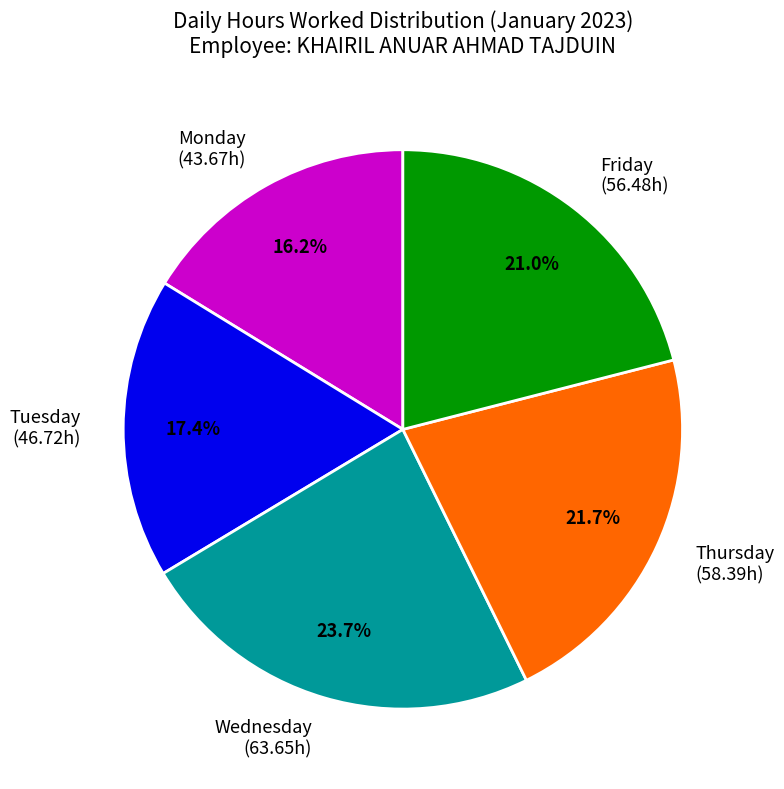

Is there a majority slice in this chart?

No